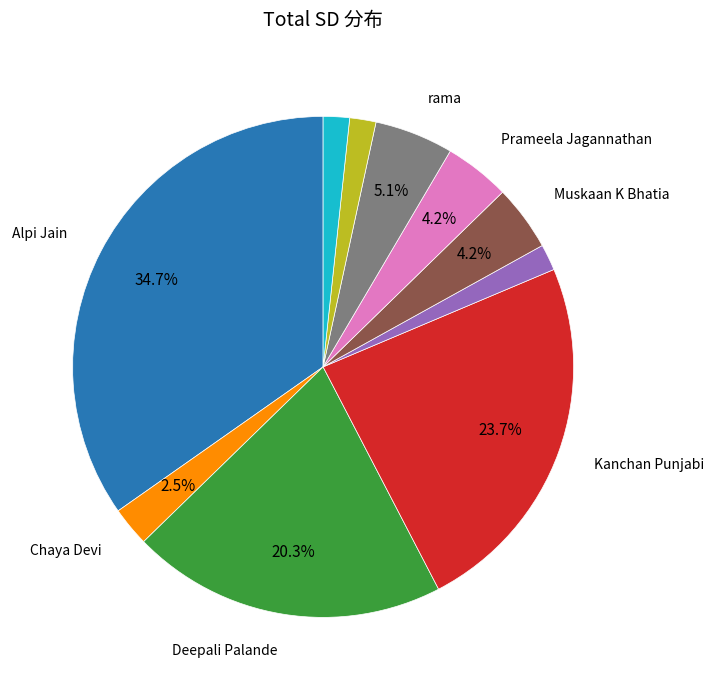

What is the largest slice in the pie chart?

Alpi Jain